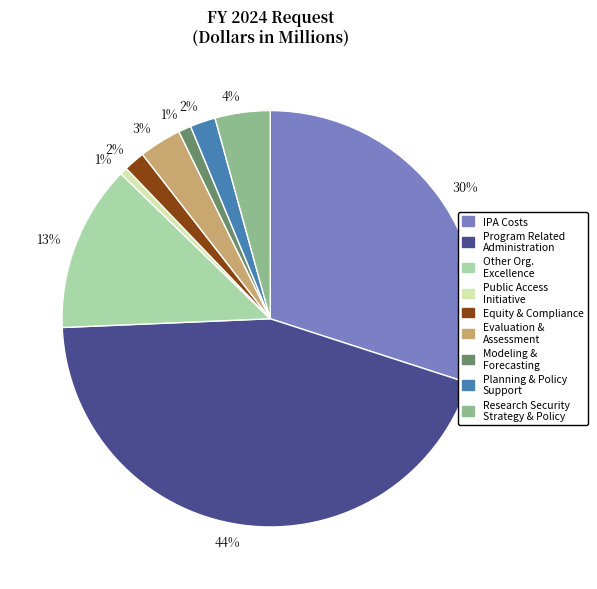

Is there any slice that represents more than half of the pie?

No